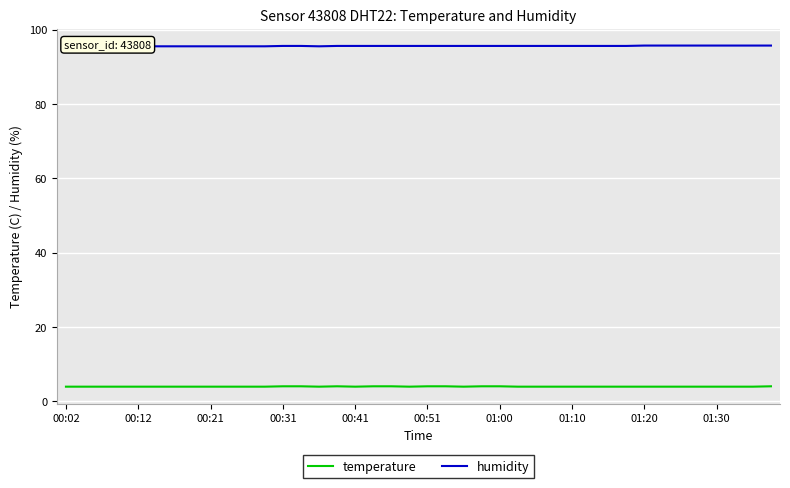

Between 14 and 29, which is larger?

14